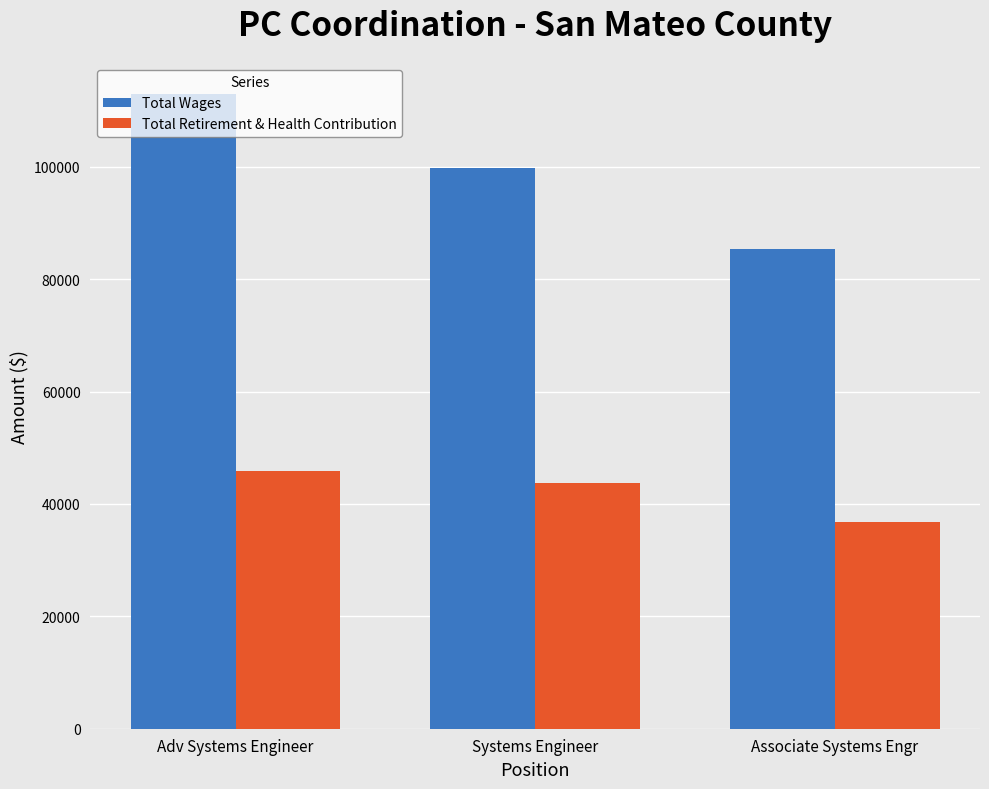

What is the value of the Total Retirement & Health Contribution bar at the 3rd from the left?

36736.5